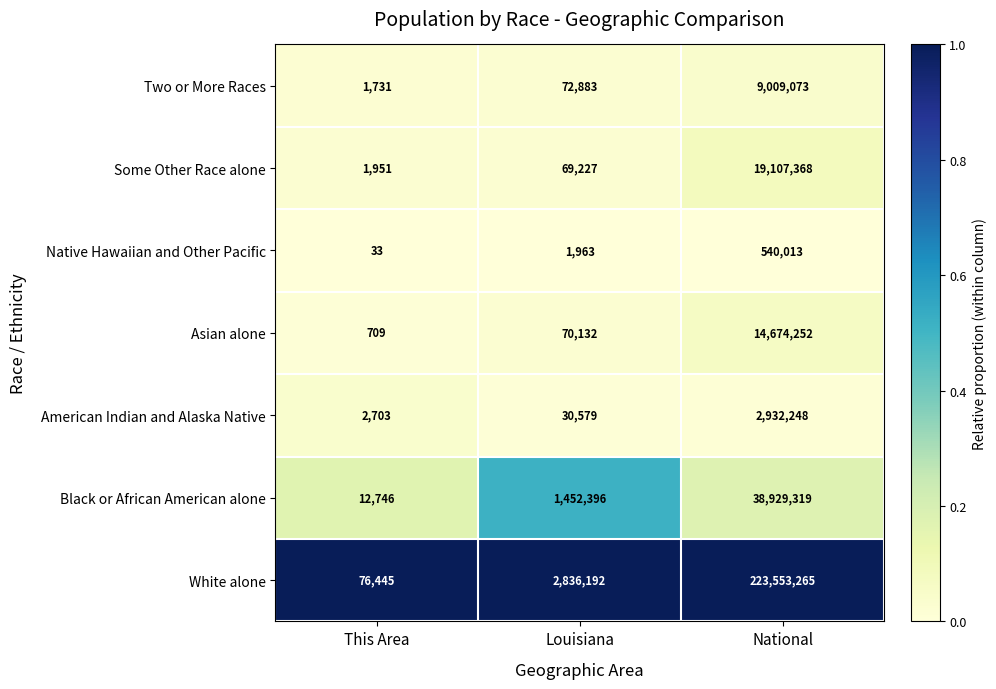

What is the total value across all series at This Area?

96318